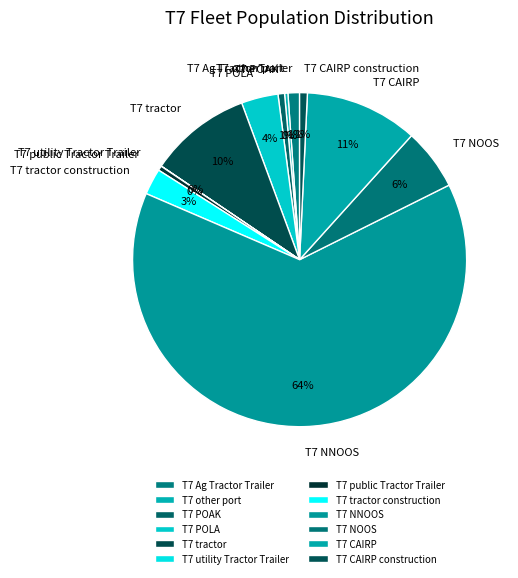

To the nearest percent, what portion does T7 POLA represent?

4%